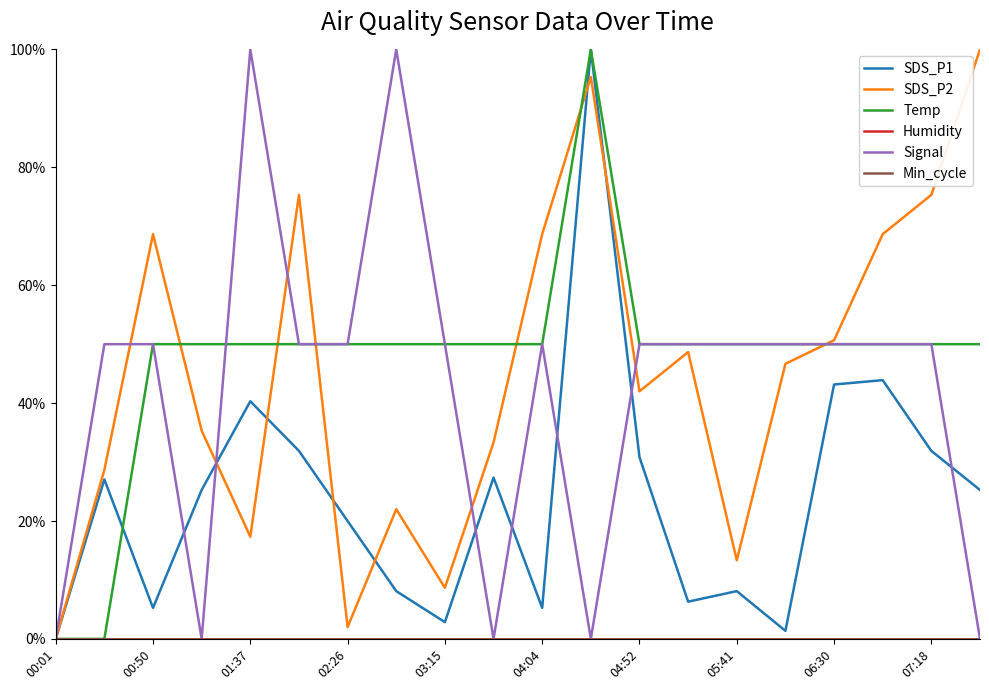

Reading left to right, what are all the values shown in this chart?

SDS_P1: 0.0	0.3	0.1	0.3	0.4	0.3	0.2	0.1	0.0	0.3	0.1	1.0	0.3	0.1	0.1	0.0	0.4	0.4	0.3	0.3
SDS_P2: 0.0	0.3	0.7	0.4	0.2	0.8	0.0	0.2	0.1	0.3	0.7	1.0	0.4	0.5	0.1	0.5	0.5	0.7	0.8	1.0
Temp: 0.0	0.0	0.5	0.5	0.5	0.5	0.5	0.5	0.5	0.5	0.5	1.0	0.5	0.5	0.5	0.5	0.5	0.5	0.5	0.5
Humidity: 0.0	0.0	0.0	0.0	0.0	0.0	0.0	0.0	0.0	0.0	0.0	0.0	0.0	0.0	0.0	0.0	0.0	0.0	0.0	0.0
Signal: 0.0	0.5	0.5	0.0	1.0	0.5	0.5	1.0	0.5	0.0	0.5	0.0	0.5	0.5	0.5	0.5	0.5	0.5	0.5	0.0
Min_cycle: 0.0	0.0	0.0	0.0	0.0	0.0	0.0	0.0	0.0	0.0	0.0	0.0	0.0	0.0	0.0	0.0	0.0	0.0	0.0	0.0